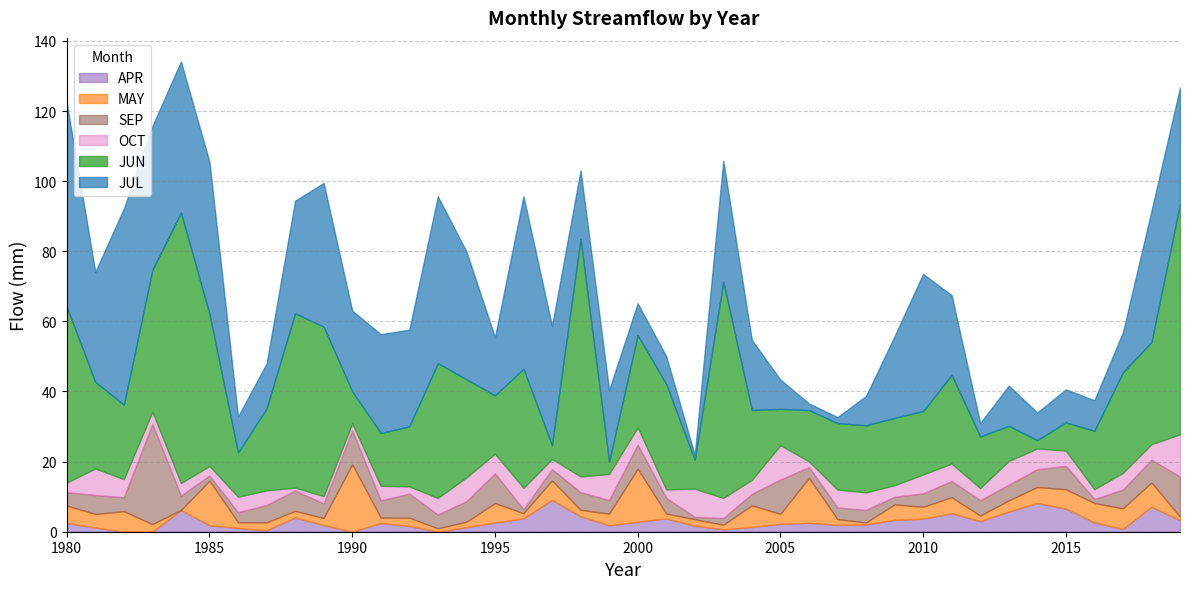

What is the value of the SEP point at the 18th from the left?

3.2